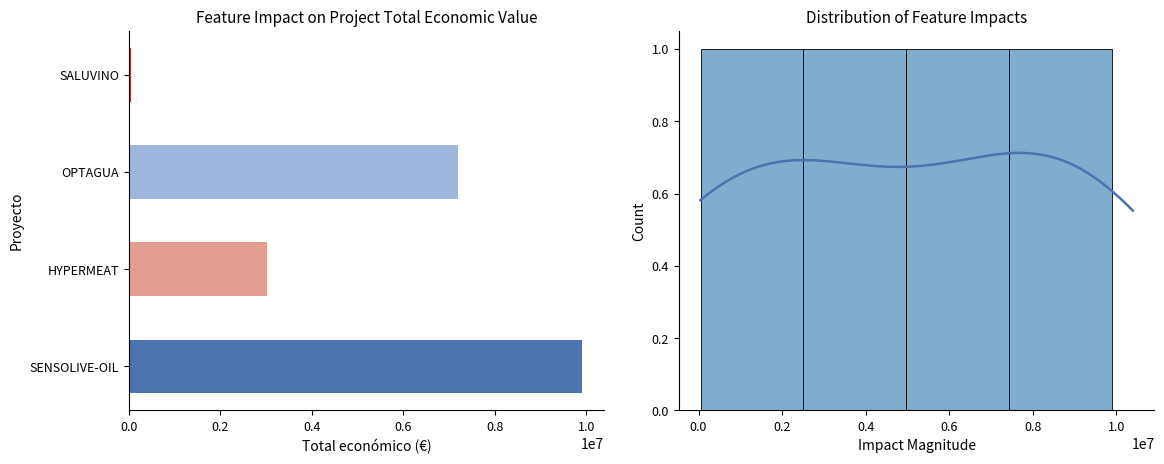

What is the greatest value displayed?

9900193